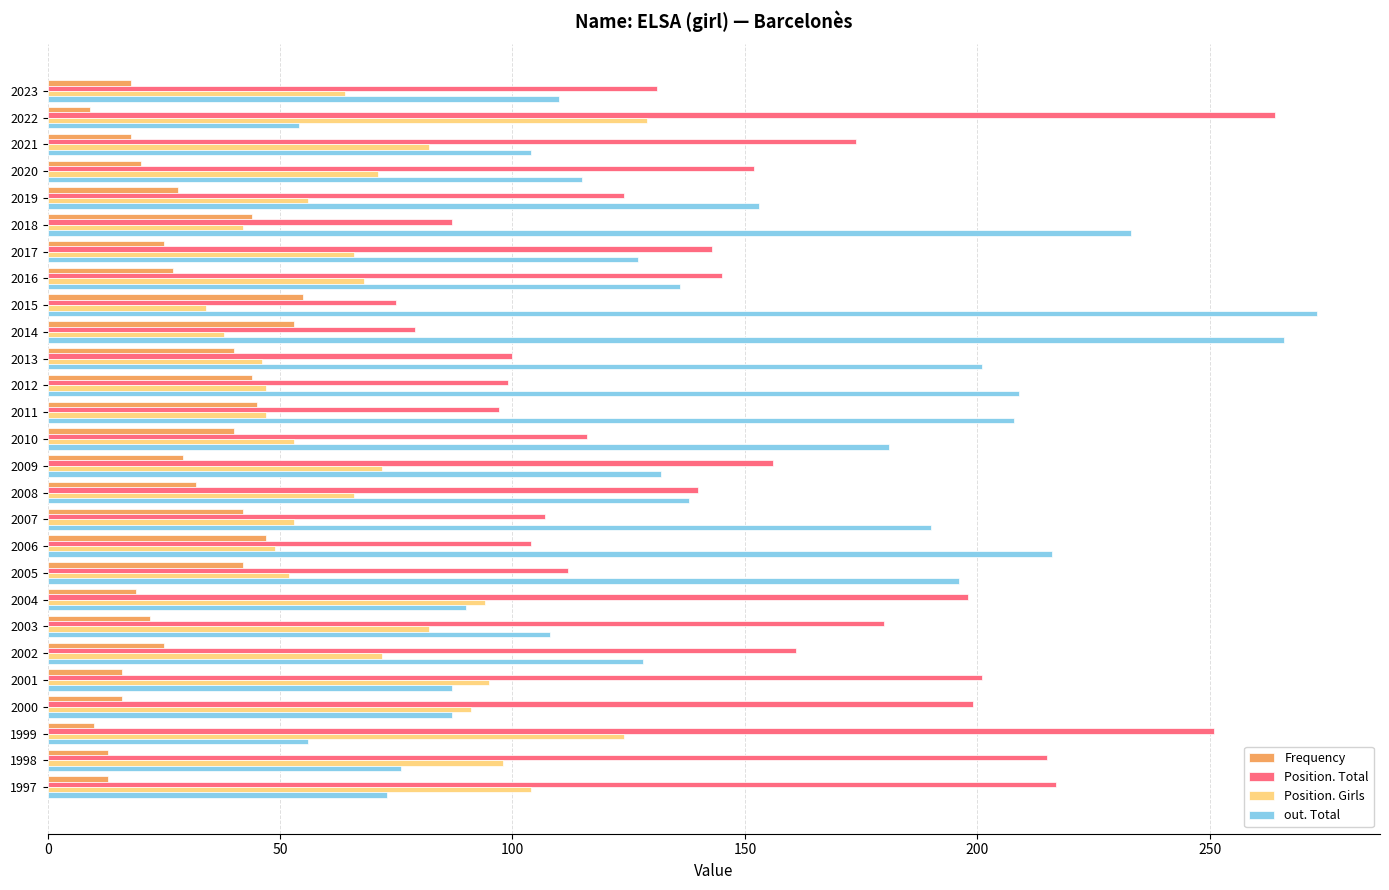

Where is Frequency nearest to the value 32?

2008